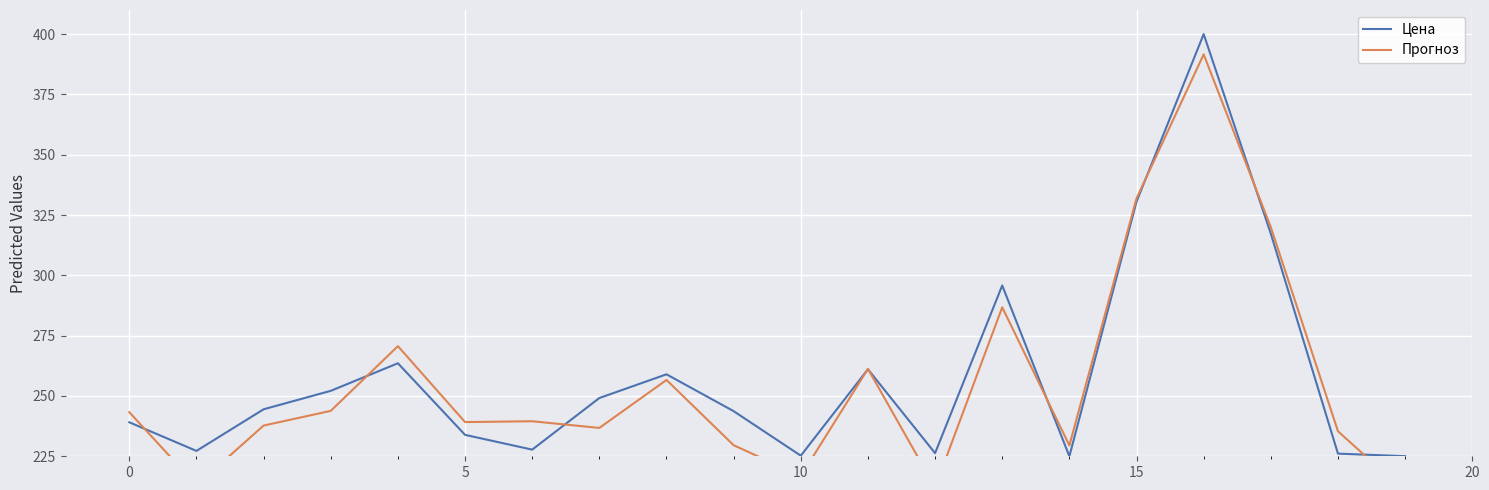

Which series has the widest spread of values?

Прогноз